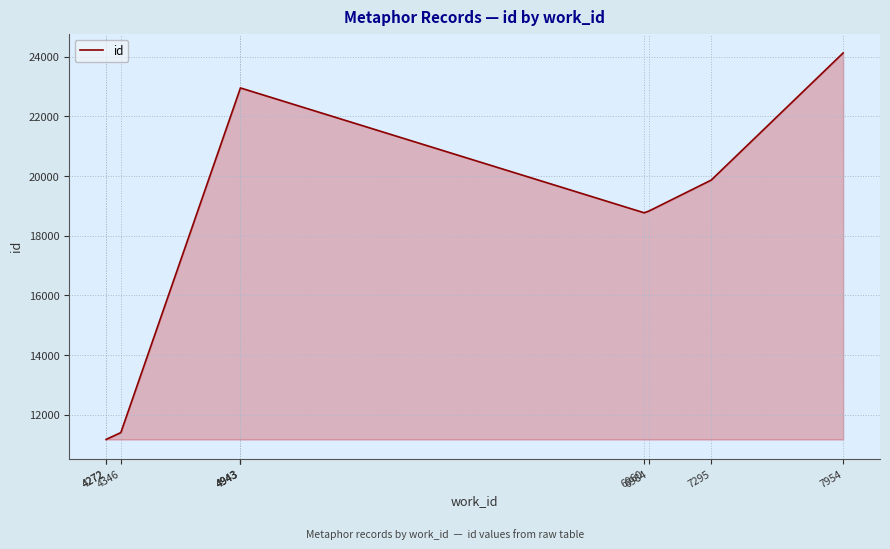

Reading left to right, transcribe all the data shown in this chart.

11169	11170	11400	22943	22947	22954	18768	18827	19864	24126